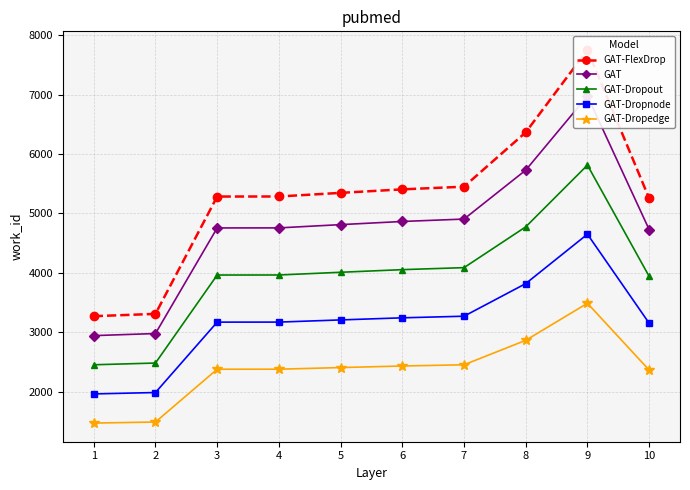

Reading left to right, list all the values displayed in this chart.

GAT-FlexDrop: 3271.0	3310.0	5285.0	5286.0	5347.0	5406.0	5451.0	6366.0	7752.0	5255.0
GAT: 2943.9	2979.0	4756.5	4757.4	4812.3	4865.4	4905.9	5729.4	6976.8	4729.5
GAT-Dropout: 2453.2	2482.5	3963.8	3964.5	4010.2	4054.5	4088.2	4774.5	5814.0	3941.2
GAT-Dropnode: 1962.6	1986.0	3171.0	3171.6	3208.2	3243.6	3270.6	3819.6	4651.2	3153.0
GAT-Dropedge: 1472.0	1489.5	2378.2	2378.7	2406.2	2432.7	2453.0	2864.7	3488.4	2364.8